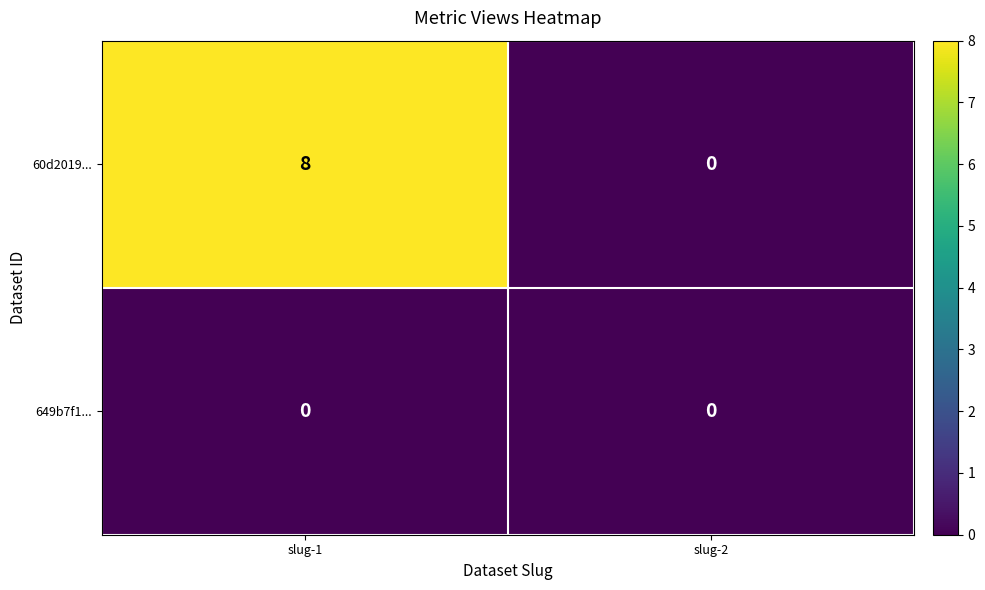

How many data points does each series have?

2